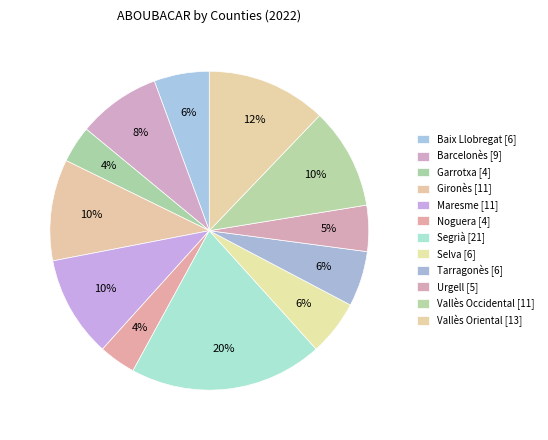

What is the smallest slice in the pie chart?

Garrotxa